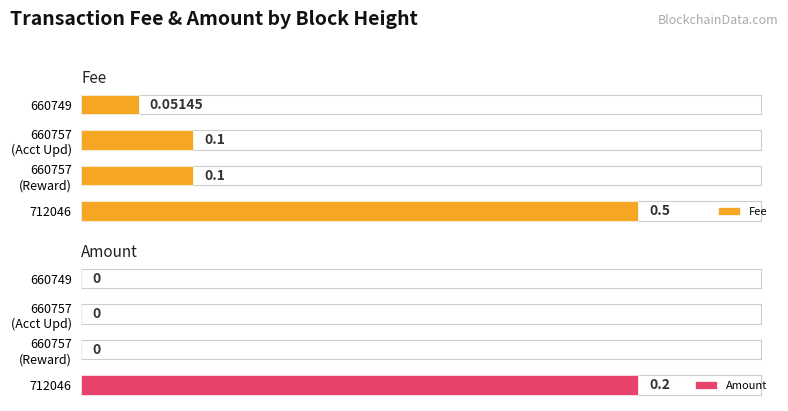

List the series in order of their overall mean, highest first.

Fee, Amount